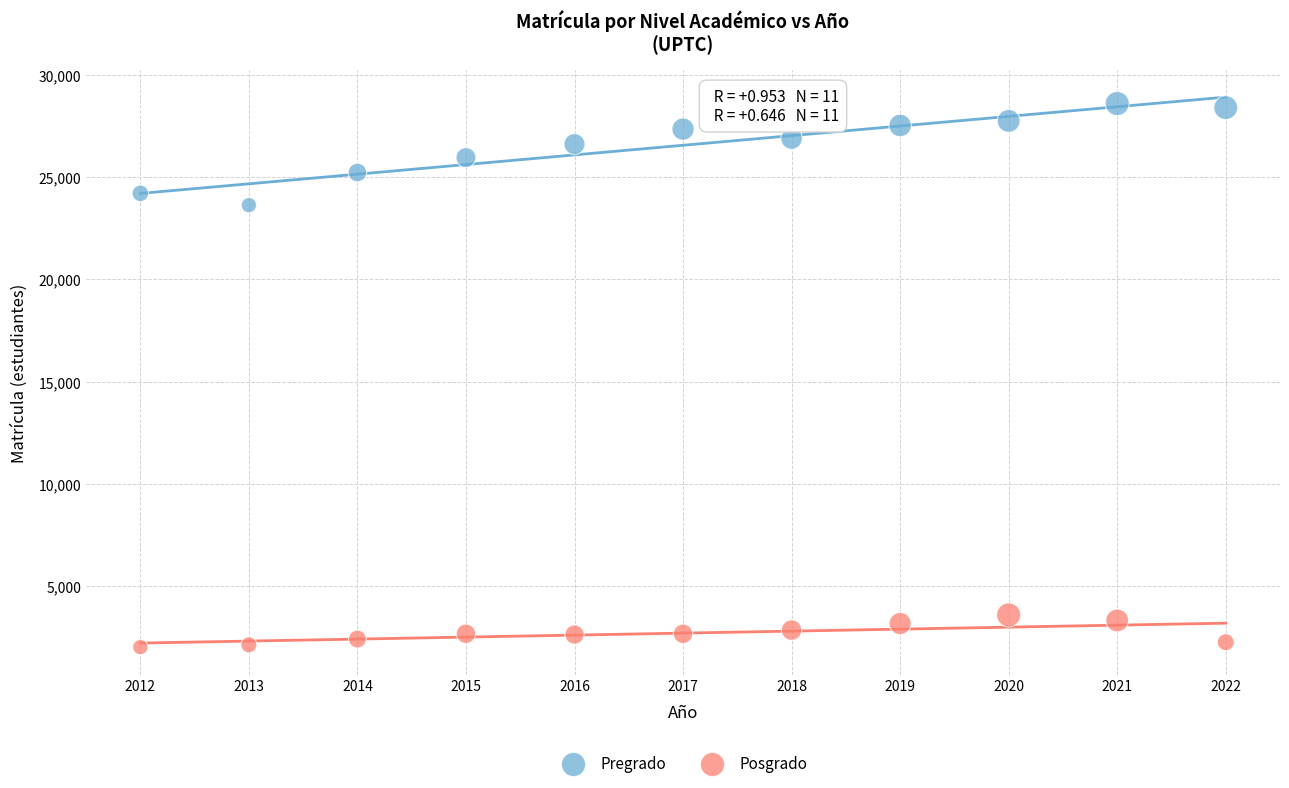

Across all data points, what is the range of X values (max minus min)?

10